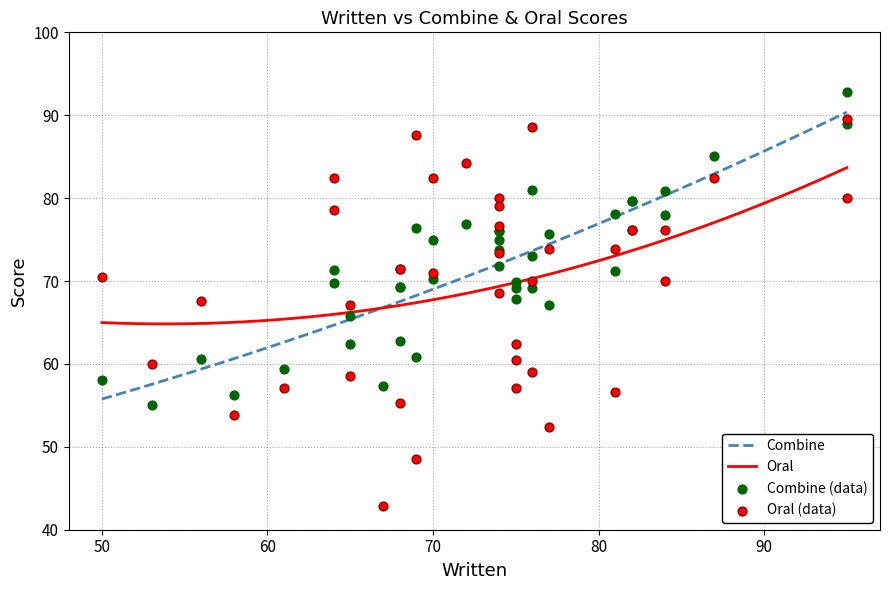

Which series has the largest Y range (max minus min)?

Oral